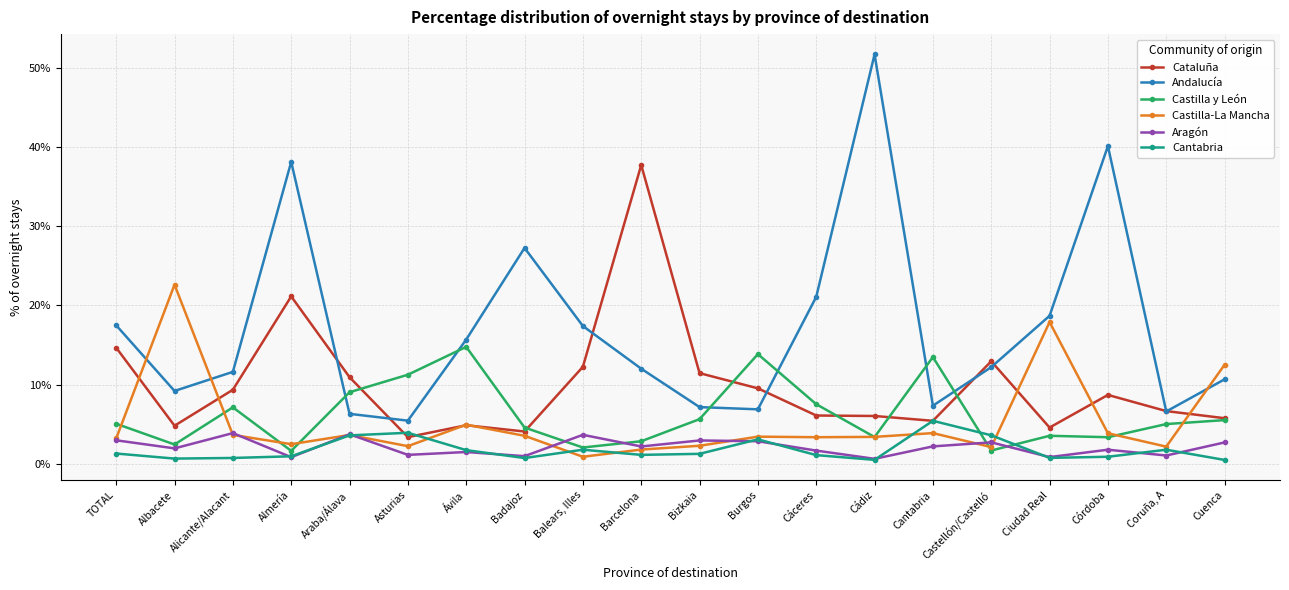

Which series has the largest range (max minus min)?

Andalucía